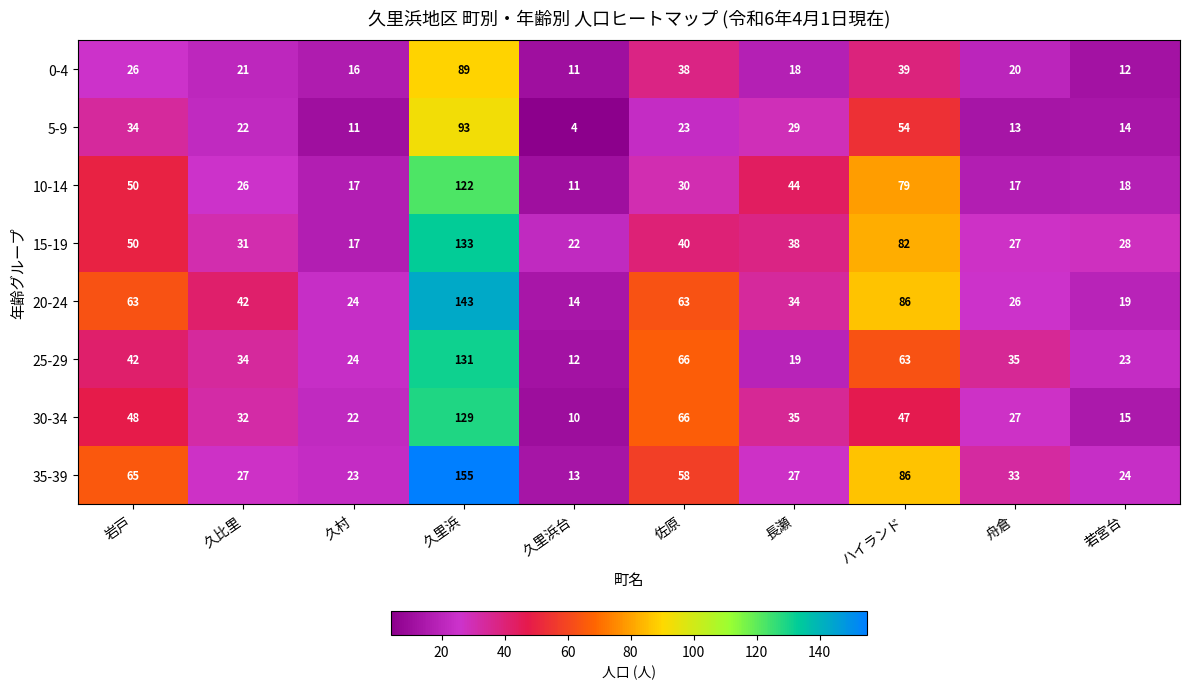

Which series changed the most between 久村 and 佐原?

30-34